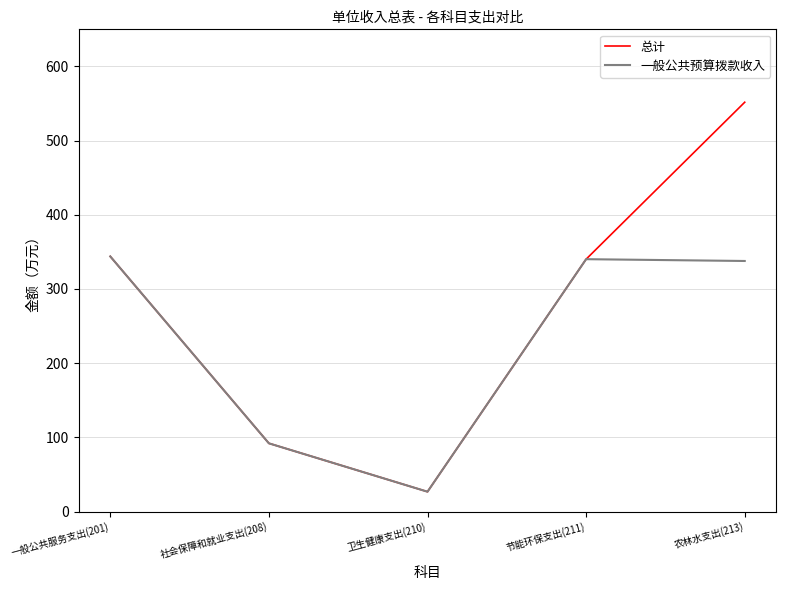

True or false: 总计 has a value of 91.9 at 社会保障和就业支出(208).

True